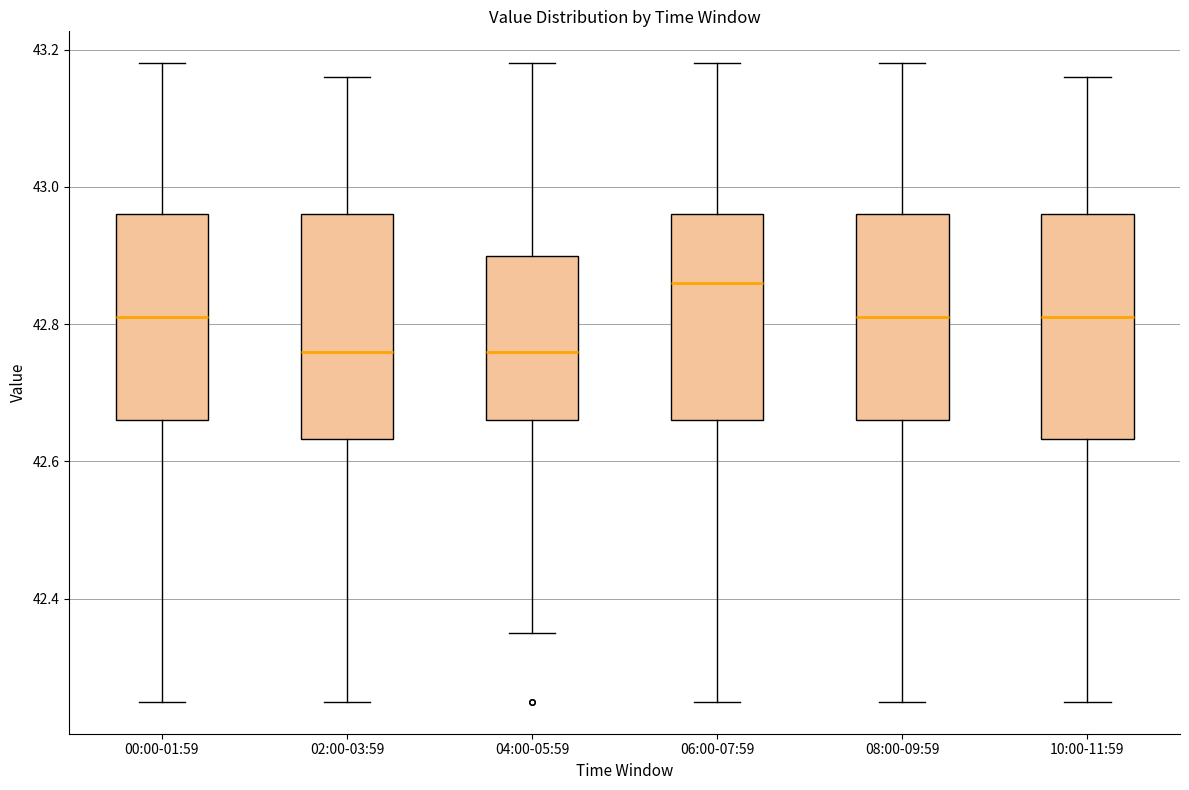

Where does the upper whisker of the box for 08:00-09:59 end on the y-axis? The values are not printed on the chart, so give them approximately, as read against the axis.

43.18